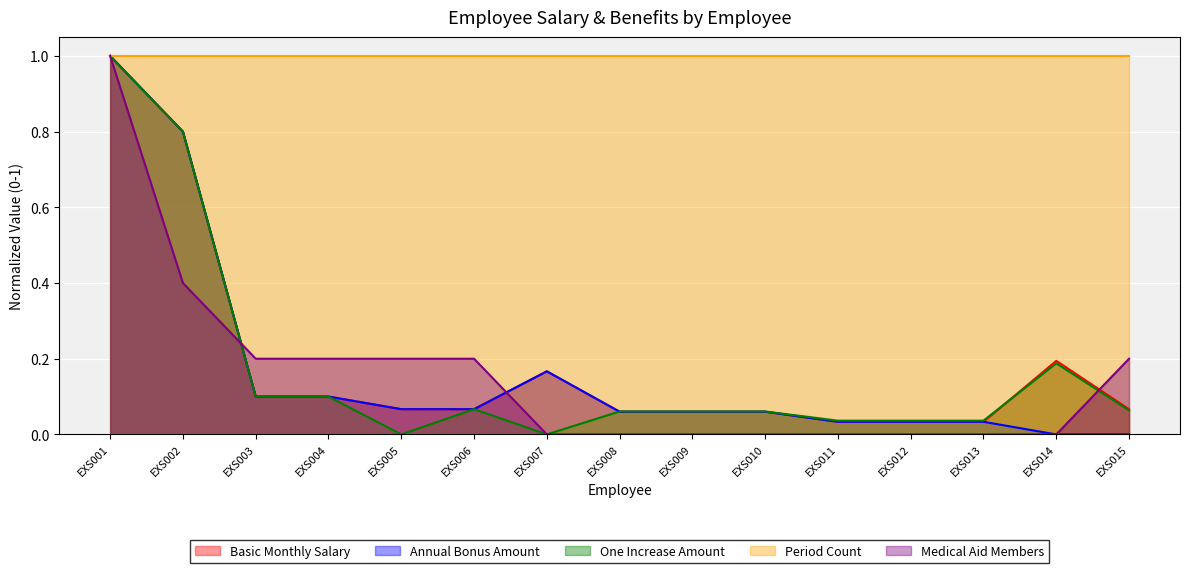

Where do Basic Monthly Salary and Medical Aid Members first cross each other?

EXS002 and EXS003